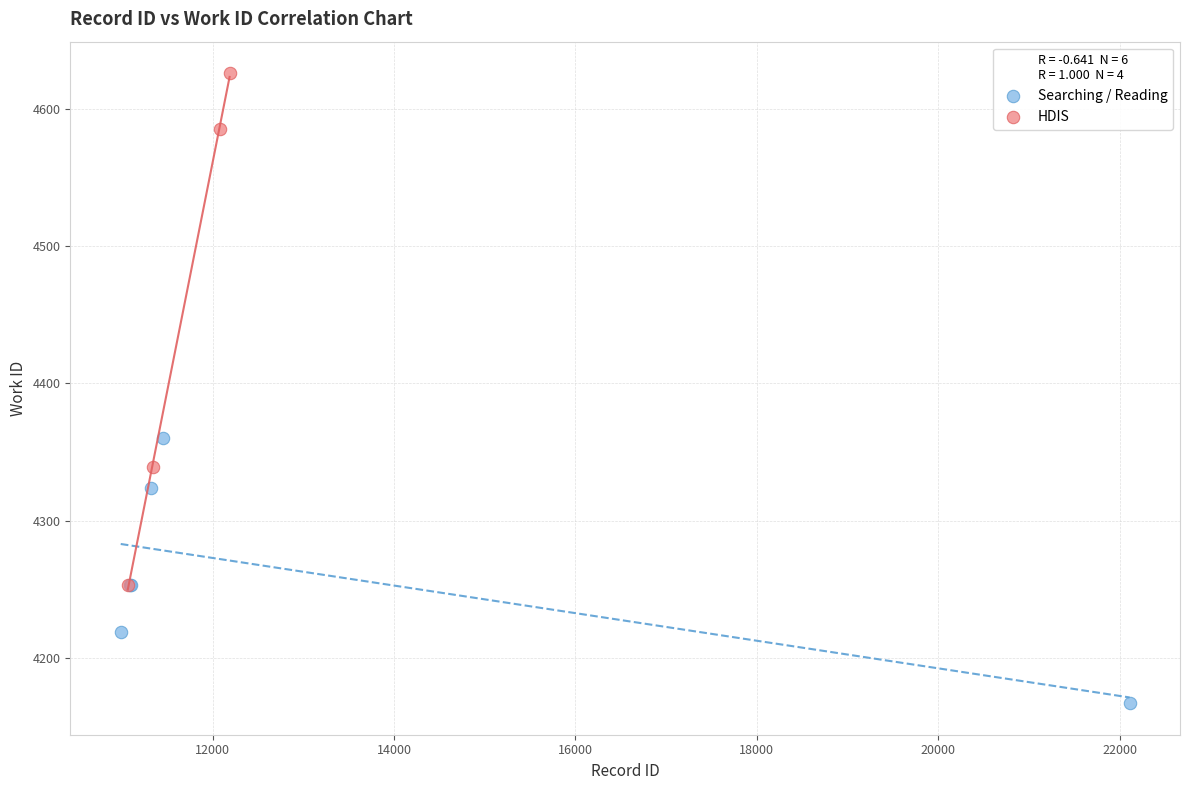

Which series contains the lowest Y value?

Searching / Reading